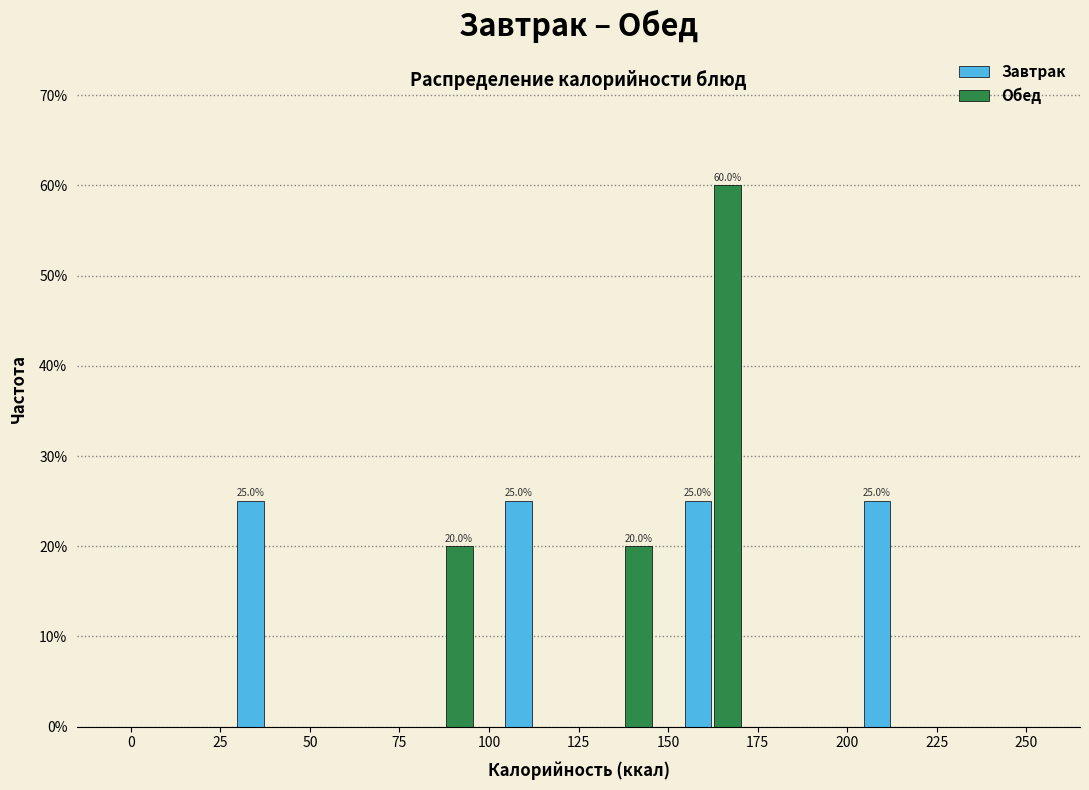

In the Обед series, which range on the x-axis has the tallest bar?

150 to 175